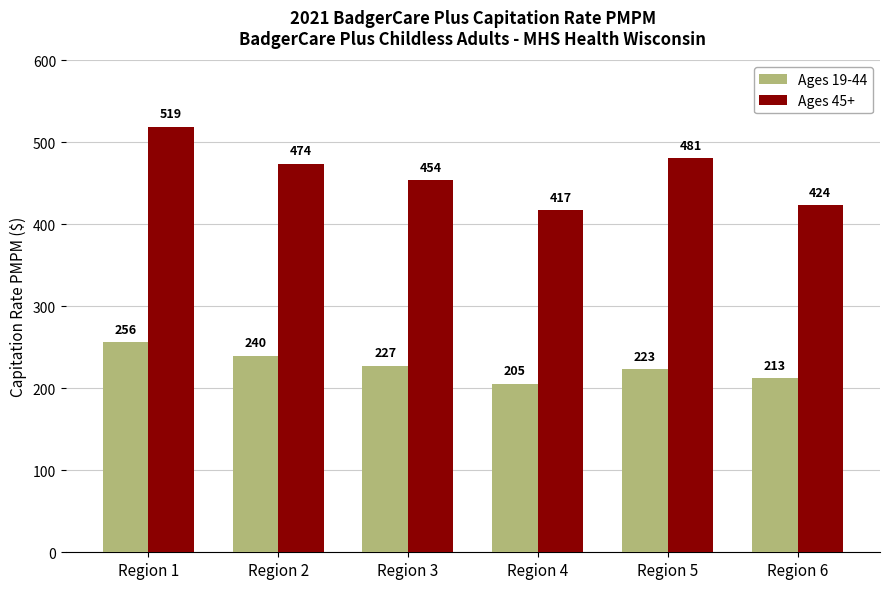

What is the sum of all Ages 19-44 values?

1364.6